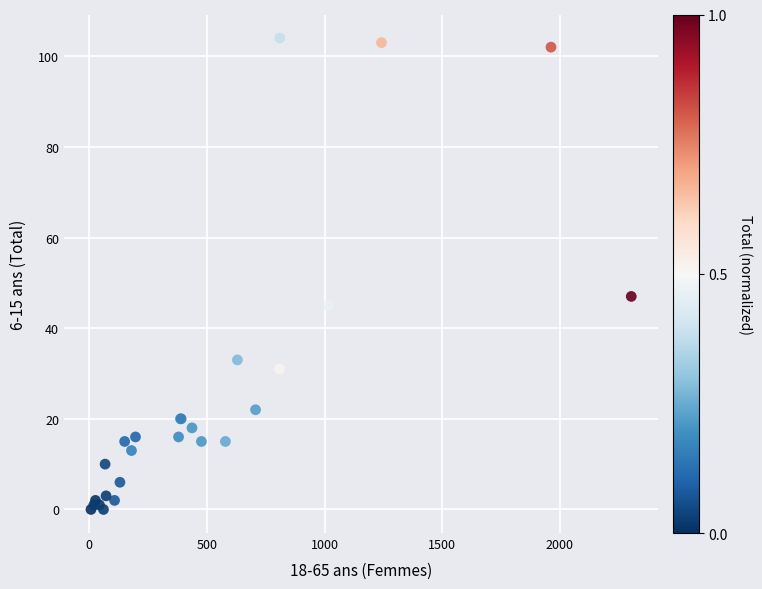

What Y value in the scatter plot is closest to 52?

47